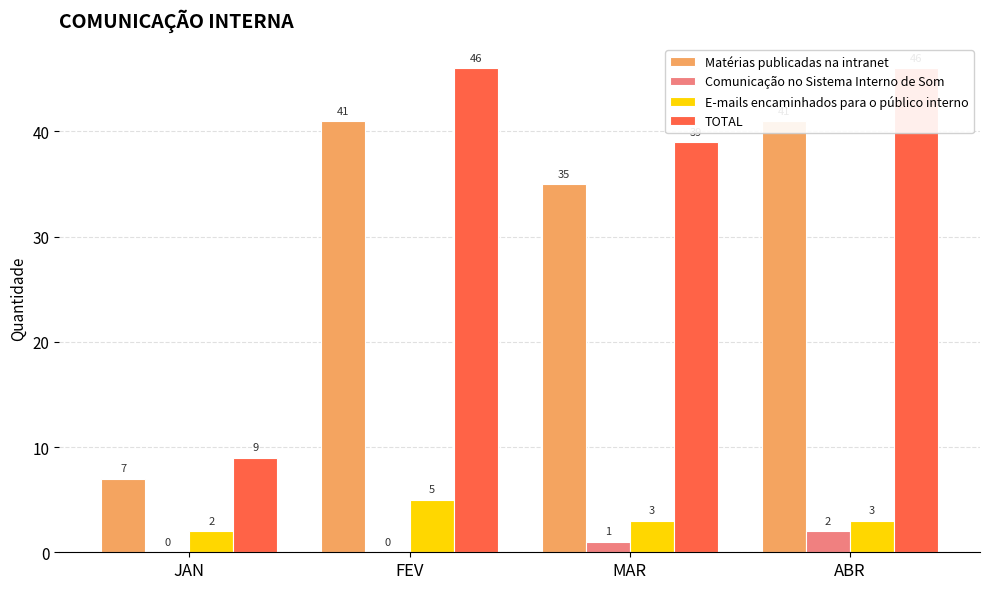

What is the sum of the TOTAL values at ABR and FEV?

92